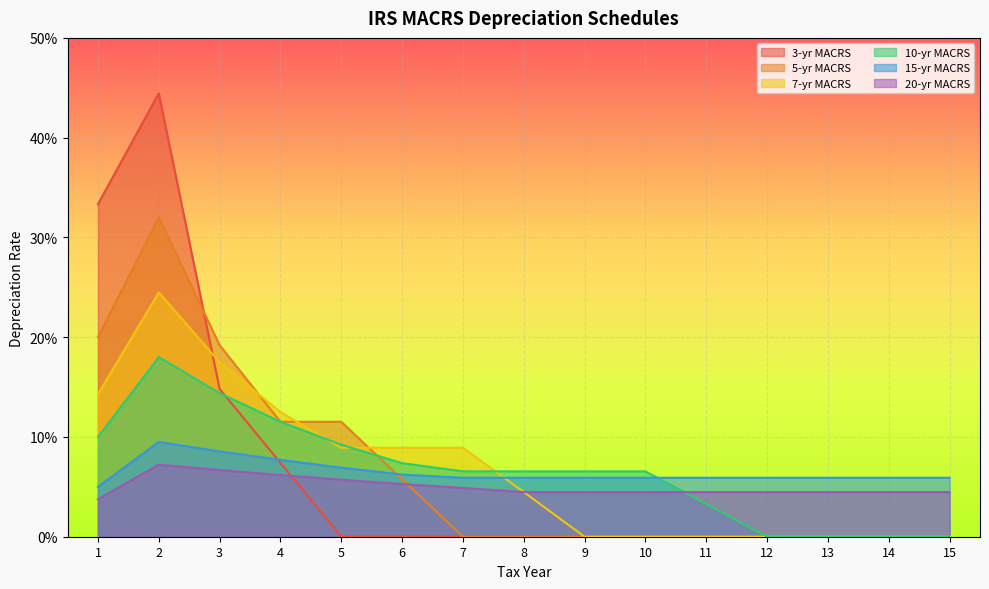

At which category does 7-yr MACRS reach its first local peak?

2